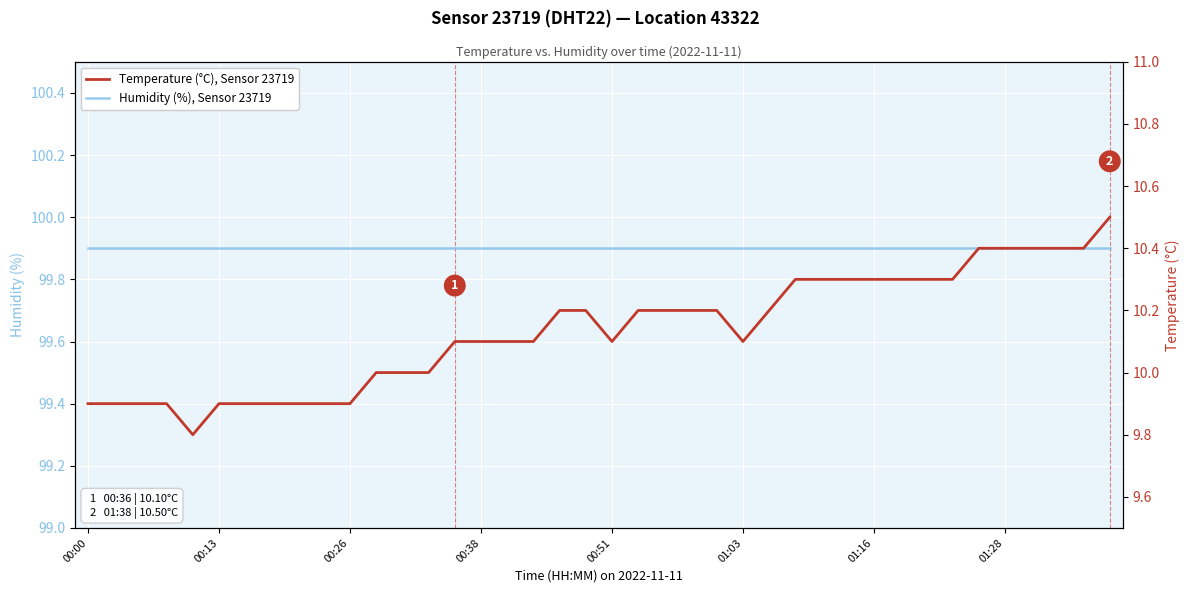

Rank the series at 38 from highest to lowest value.

Humidity (%), Sensor 23719, Temperature (°C), Sensor 23719